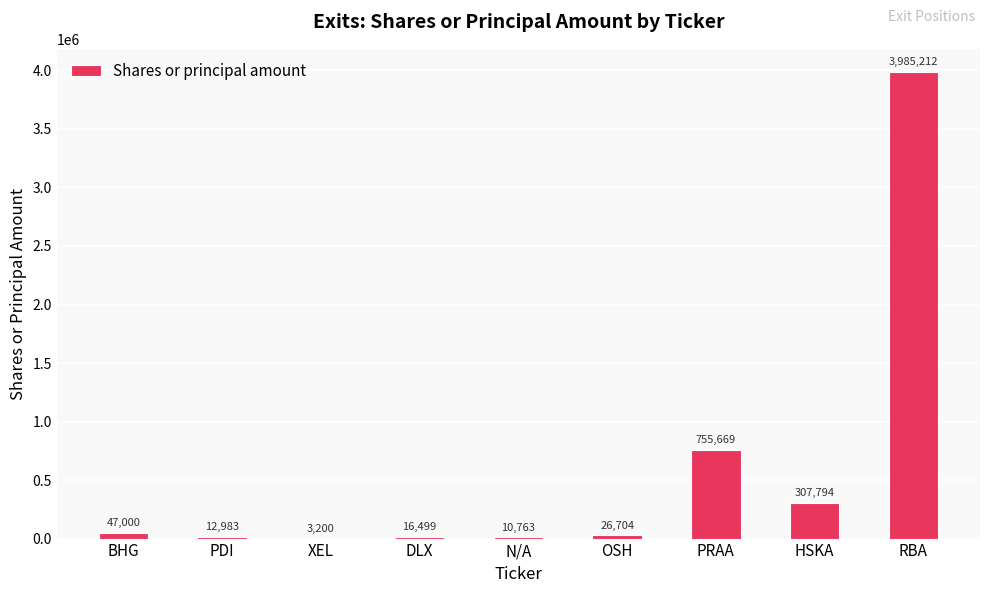

The value at RBA is 3985212. True or false?

True